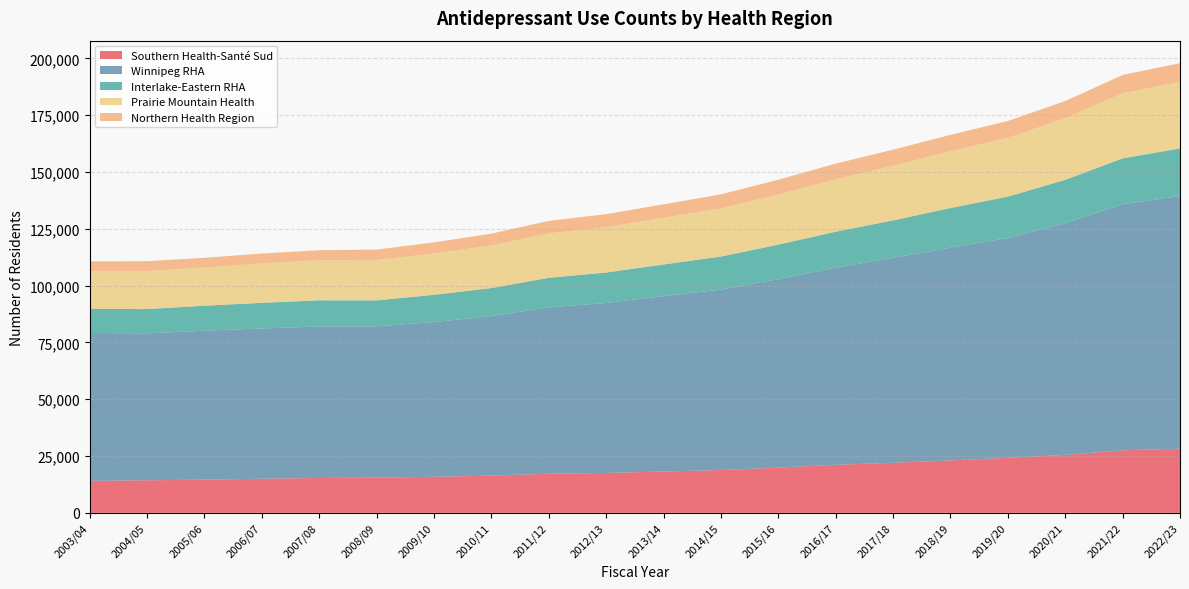

Reading left to right, list all the values displayed in this chart.

Southern Health-Santé Sud: 2003/04=14080	2004/05=14342	2005/06=14616	2006/07=15027	2007/08=15340	2008/09=15496	2009/10=15872	2010/11=16375	2011/12=17201	2012/13=17571	2013/14=18197	2014/15=18849	2015/16=19923	2016/17=21152	2017/18=22042	2018/19=23080	2019/20=24231	2020/21=25498	2021/22=27521	2022/23=28232
Winnipeg RHA: 2003/04=65069	2004/05=64648	2005/06=65527	2006/07=66121	2007/08=66677	2008/09=66586	2009/10=68103	2010/11=70178	2011/12=73267	2012/13=74776	2013/14=77194	2014/15=79395	2015/16=82919	2016/17=86766	2017/18=90168	2018/19=93607	2019/20=96700	2020/21=101957	2021/22=108294	2022/23=111188
Interlake-Eastern RHA: 2003/04=10659	2004/05=10673	2005/06=11016	2006/07=11267	2007/08=11522	2008/09=11415	2009/10=11973	2010/11=12359	2011/12=12973	2012/13=13403	2013/14=13914	2014/15=14533	2015/16=15186	2016/17=15804	2017/18=16483	2018/19=17459	2019/20=18234	2020/21=19086	2021/22=20170	2022/23=20963
Prairie Mountain Health: 2003/04=16525	2004/05=16762	2005/06=16847	2006/07=17315	2007/08=17633	2008/09=17758	2009/10=18195	2010/11=18780	2011/12=19518	2012/13=19963	2013/14=20549	2014/15=21167	2015/16=22055	2016/17=23008	2017/18=24048	2018/19=24977	2019/20=25840	2020/21=27084	2021/22=28635	2022/23=29301
Northern Health Region: 2003/04=4299	2004/05=4334	2005/06=4233	2006/07=4390	2007/08=4414	2008/09=4593	2009/10=4878	2010/11=5184	2011/12=5520	2012/13=5749	2013/14=5905	2014/15=6219	2015/16=6528	2016/17=6949	2017/18=7070	2018/19=7219	2019/20=7439	2020/21=7591	2021/22=8066	2022/23=8206